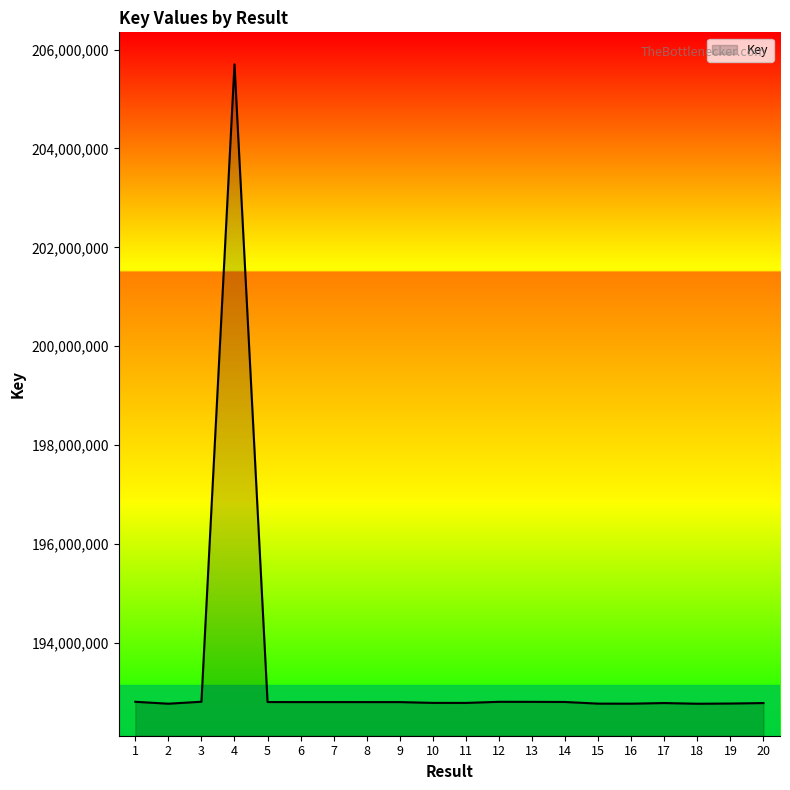

Is it true that the value at 15 is 119483980?

False